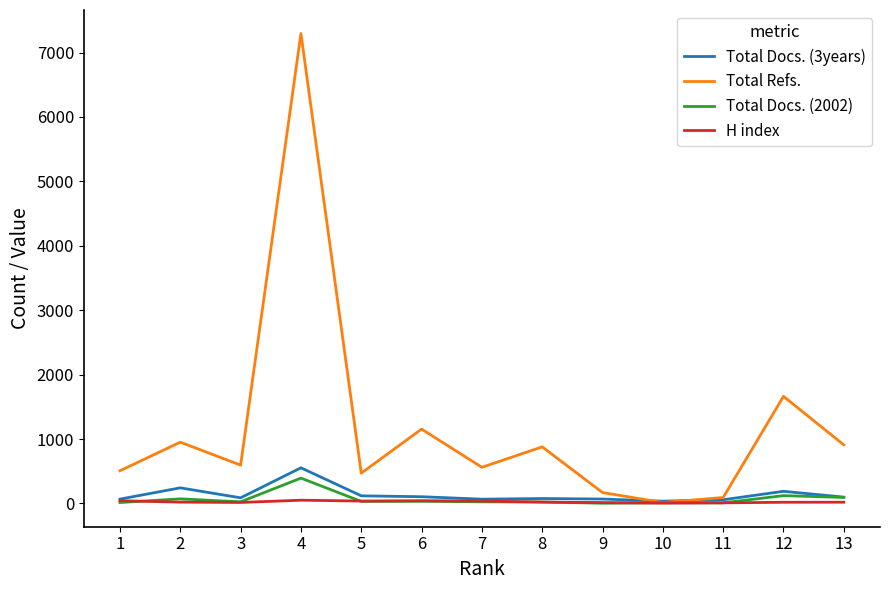

What is the average value of the Total Refs. series?

1175